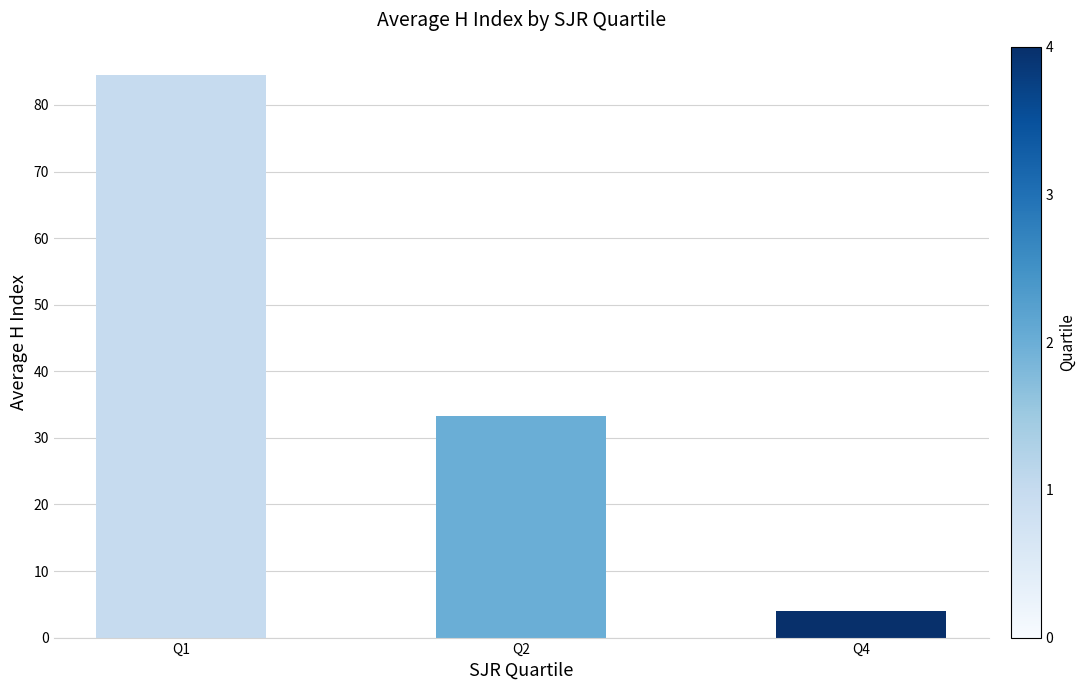

What is the difference between the second highest and minimum values?

29.3